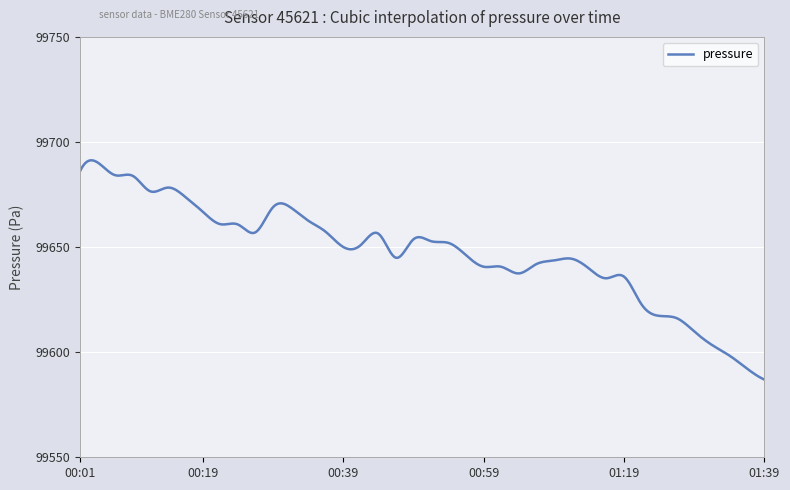

What is the difference between the maximum and minimum values?

104.3